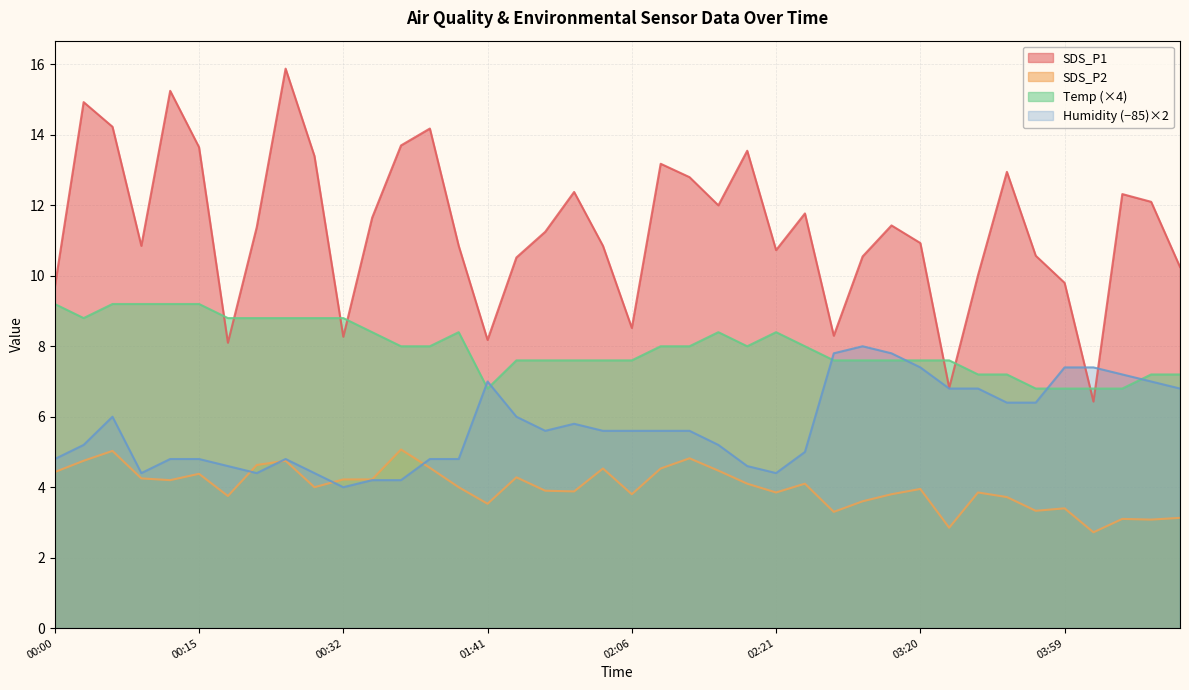

Which has a higher value, 04:09 or 03:14?

03:14